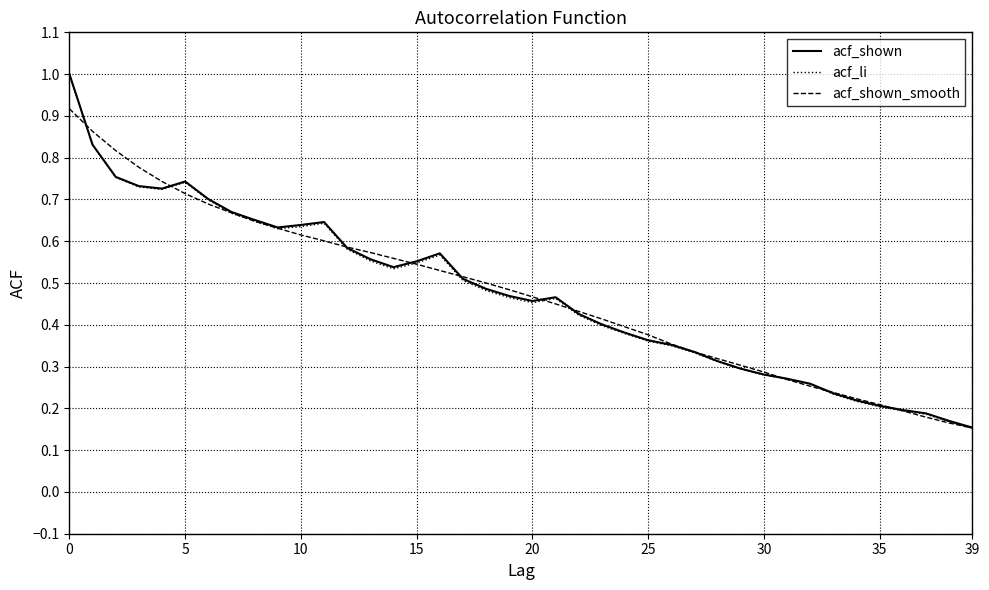

What are all the series names shown in the legend?

acf_shown, acf_li, acf_shown_smooth